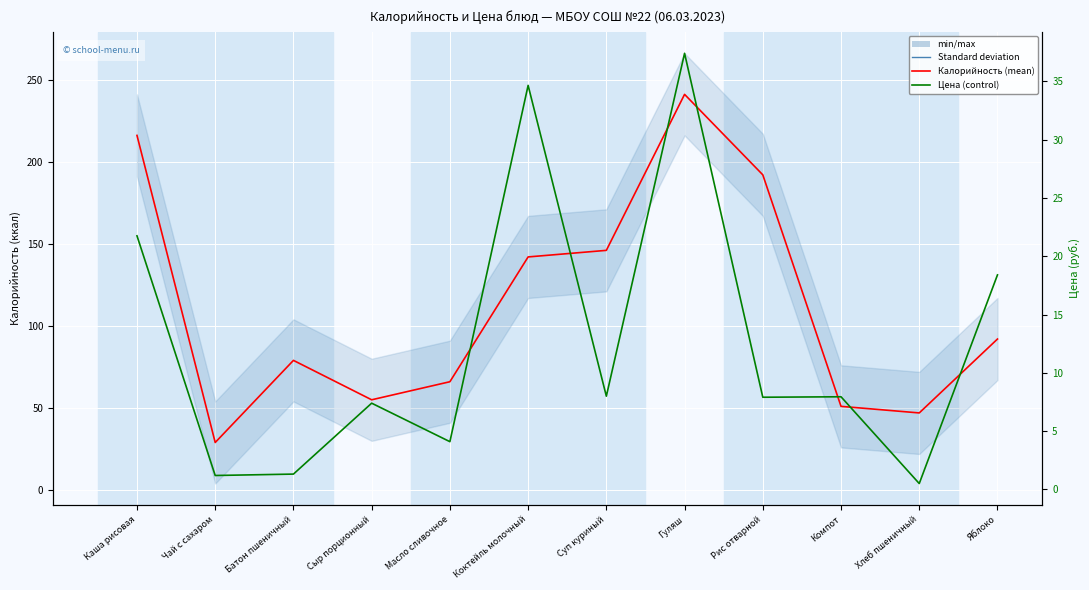

The value of Калорийность at Яблоко is 42.9. True or false?

False